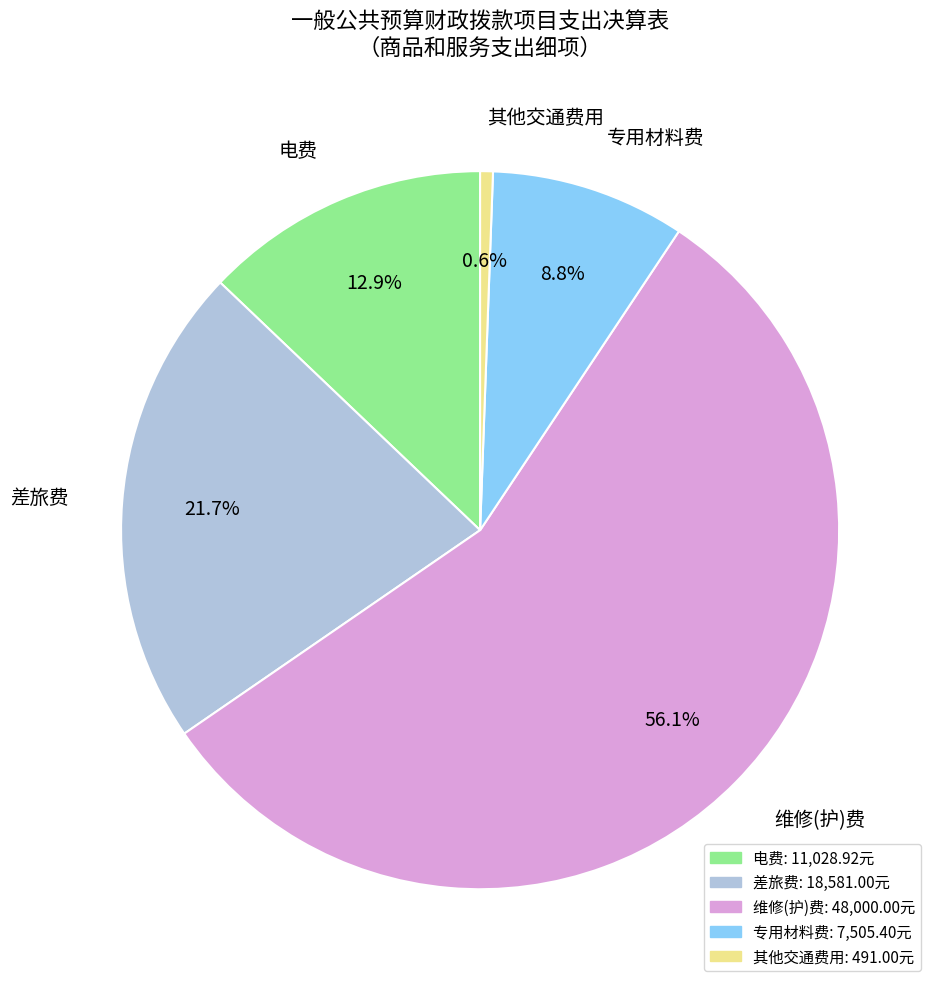

To the nearest percent, what is the difference between the 维修(护)费 and 电费 slice percentages?

43%